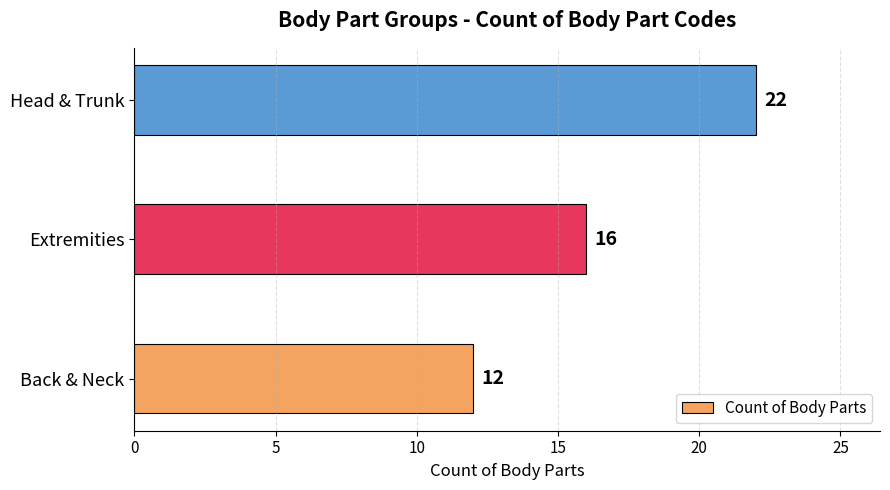

At which category does the chart reach its peak across all series?

Head & Trunk